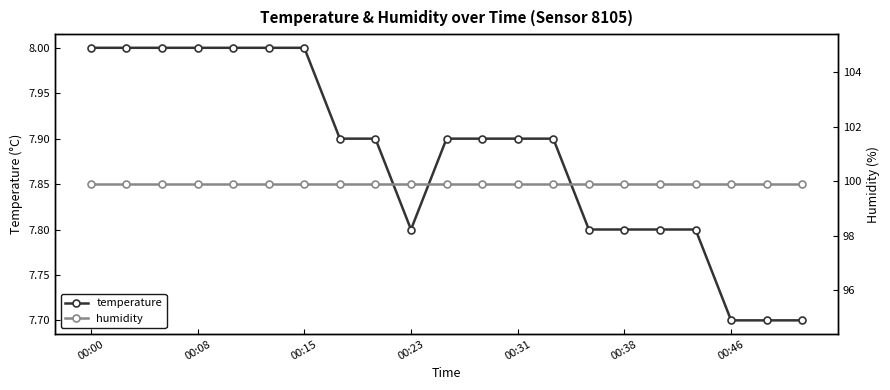

Reading left to right, list all the values displayed in this chart.

temperature: 8.0	8.0	8.0	8.0	8.0	8.0	8.0	7.9	7.9	7.8	7.9	7.9	7.9	7.9	7.8	7.8	7.8	7.8	7.7	7.7	7.7
humidity: 99.9	99.9	99.9	99.9	99.9	99.9	99.9	99.9	99.9	99.9	99.9	99.9	99.9	99.9	99.9	99.9	99.9	99.9	99.9	99.9	99.9